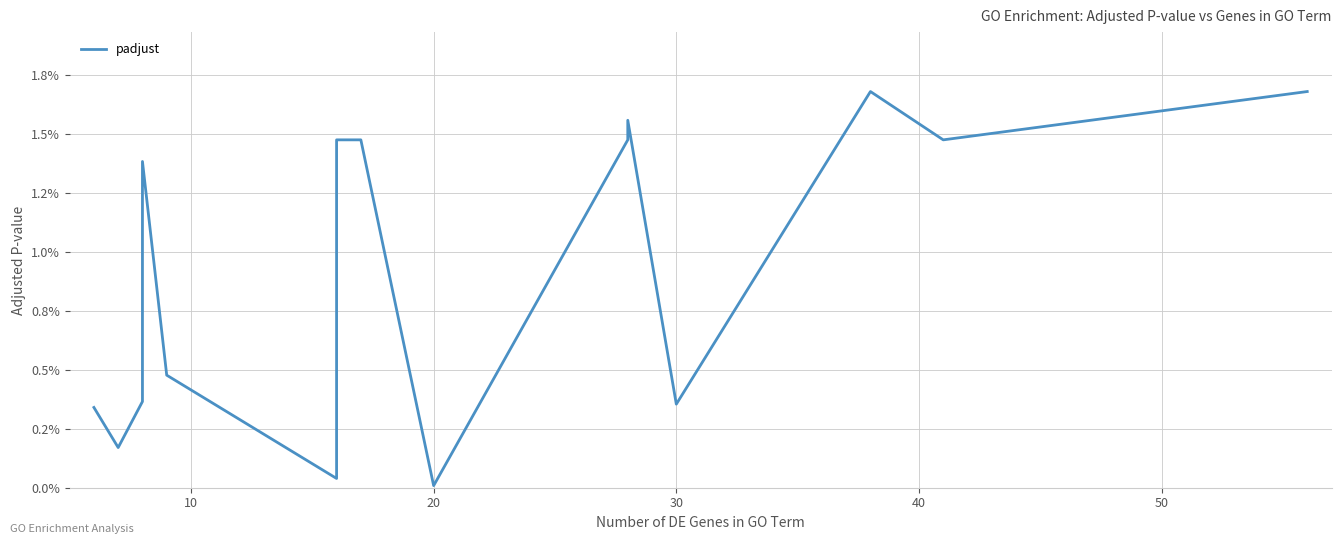

How many lines are shown in the chart?

1